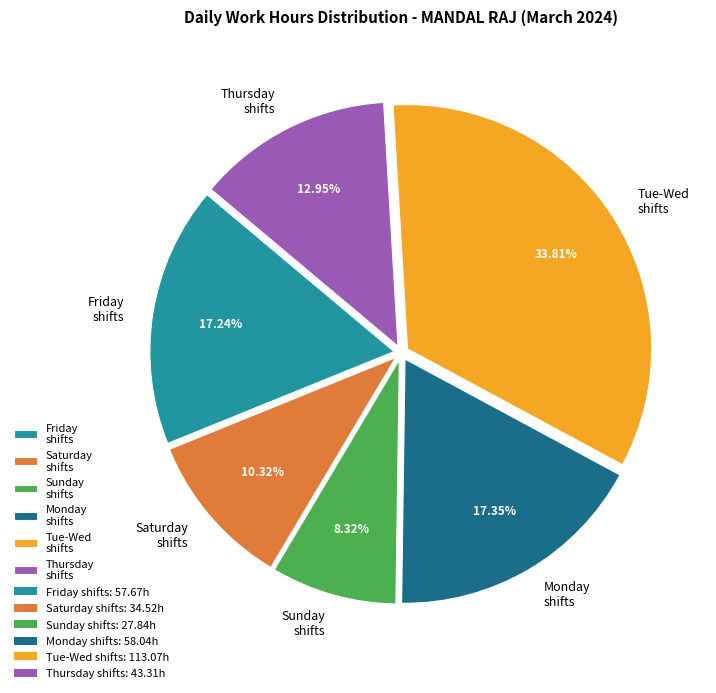

What is the largest slice in the pie chart?

Tue-Wed shifts